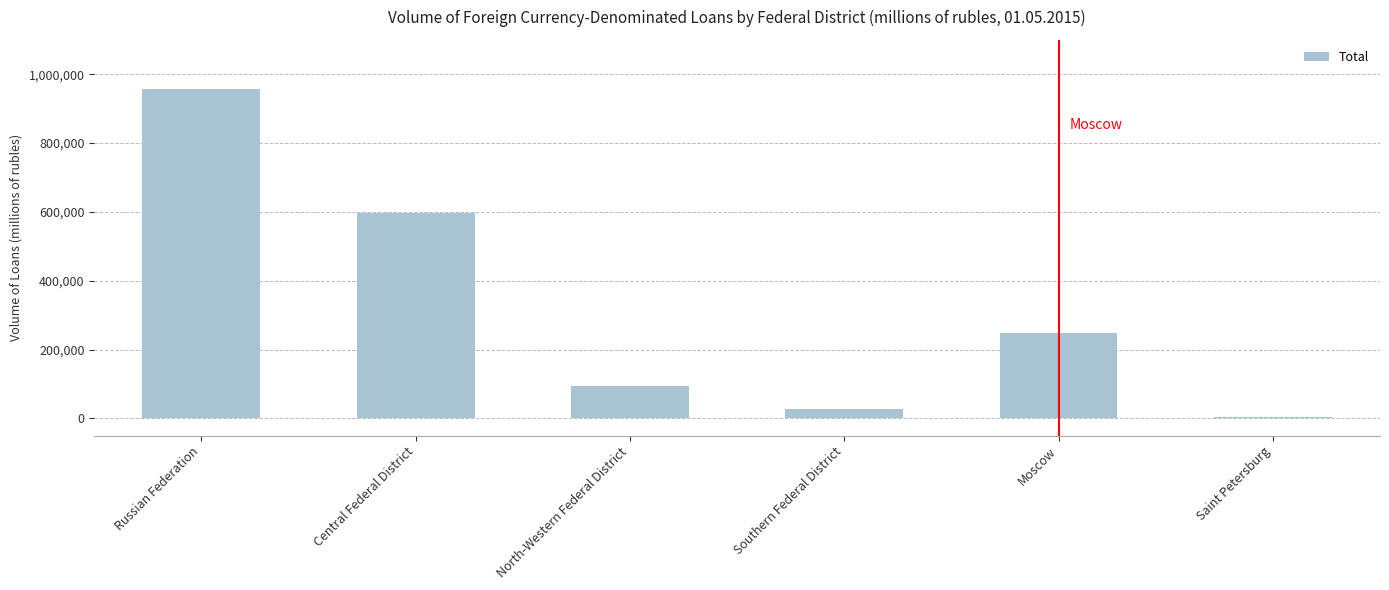

What position from the right is Moscow?

2